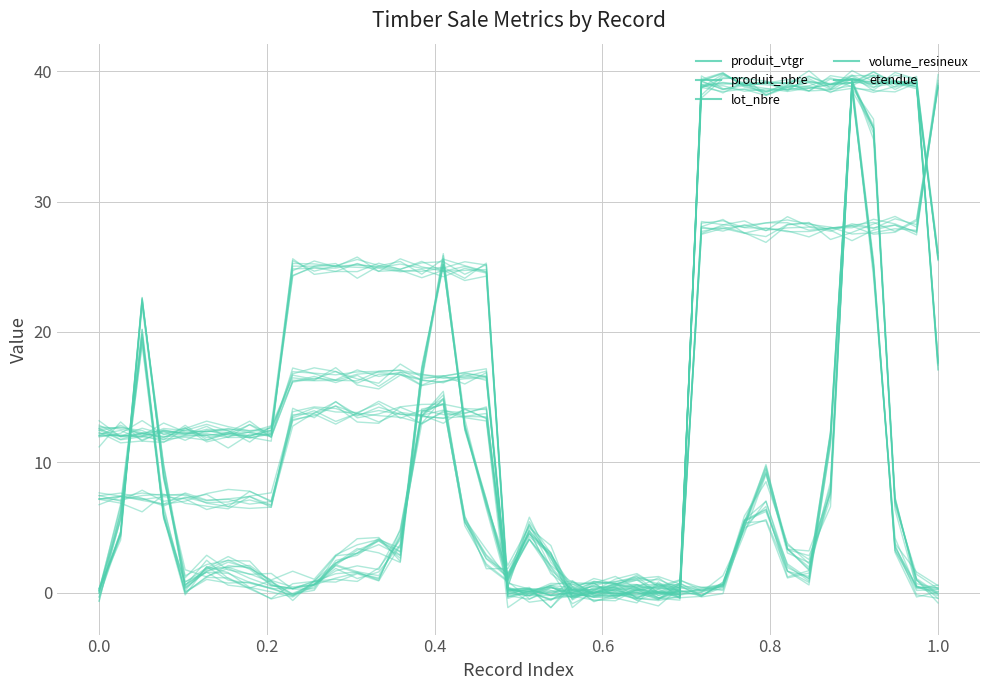

What is the sum of all volume_resineux values?

803.8